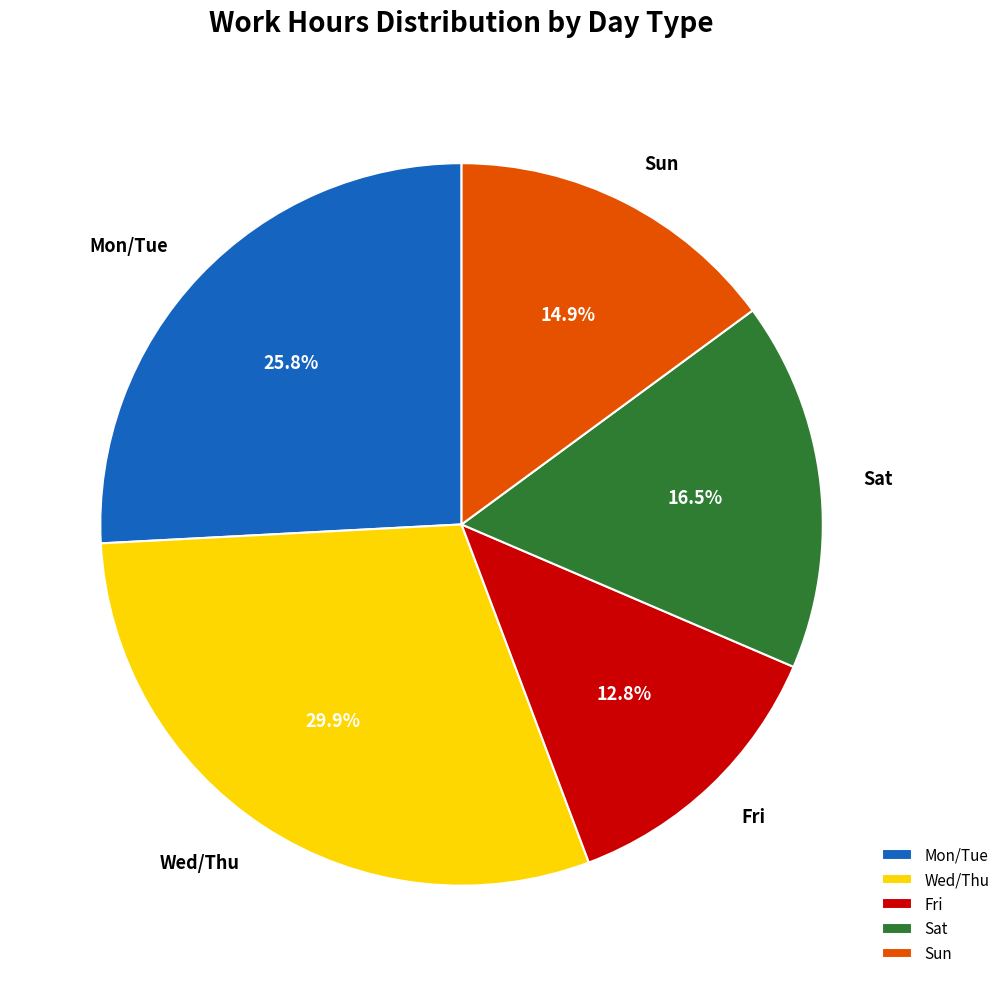

Which category has the biggest portion of the pie?

Wed/Thu